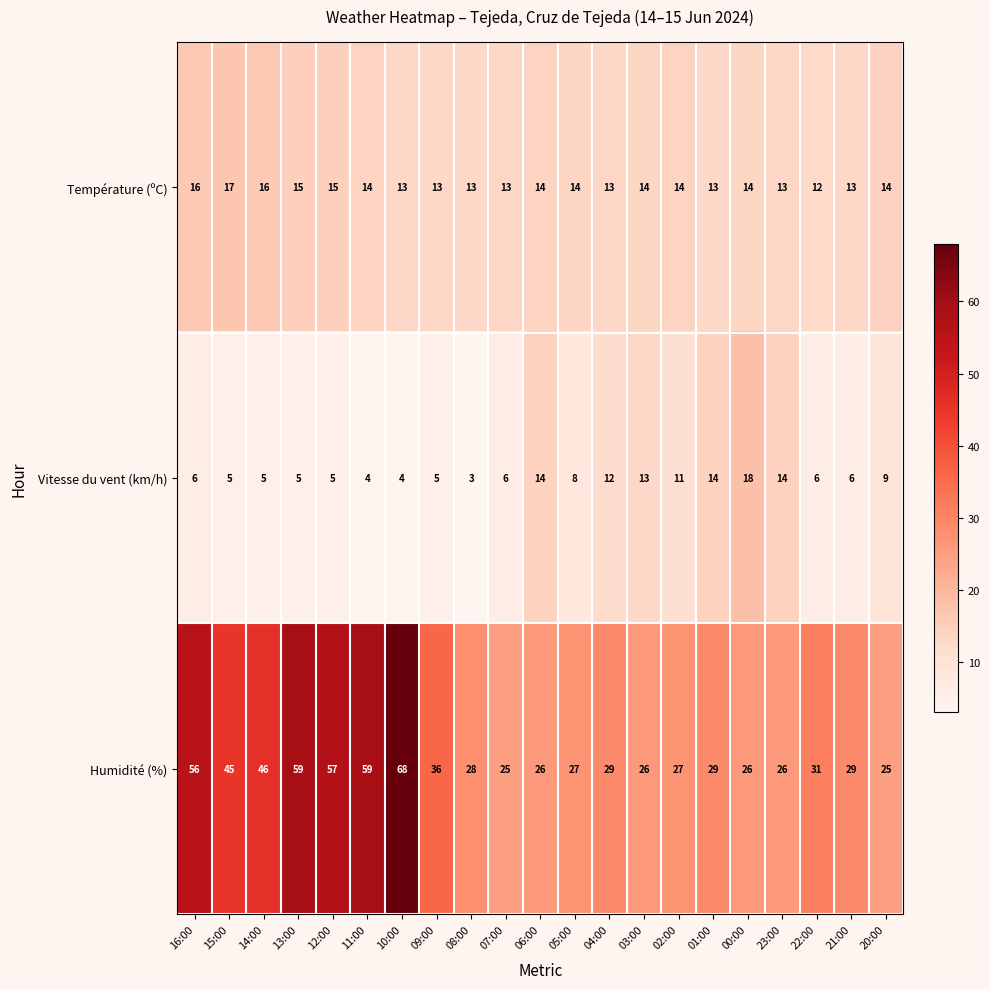

At how many categories does at least one series exceed 11?

21